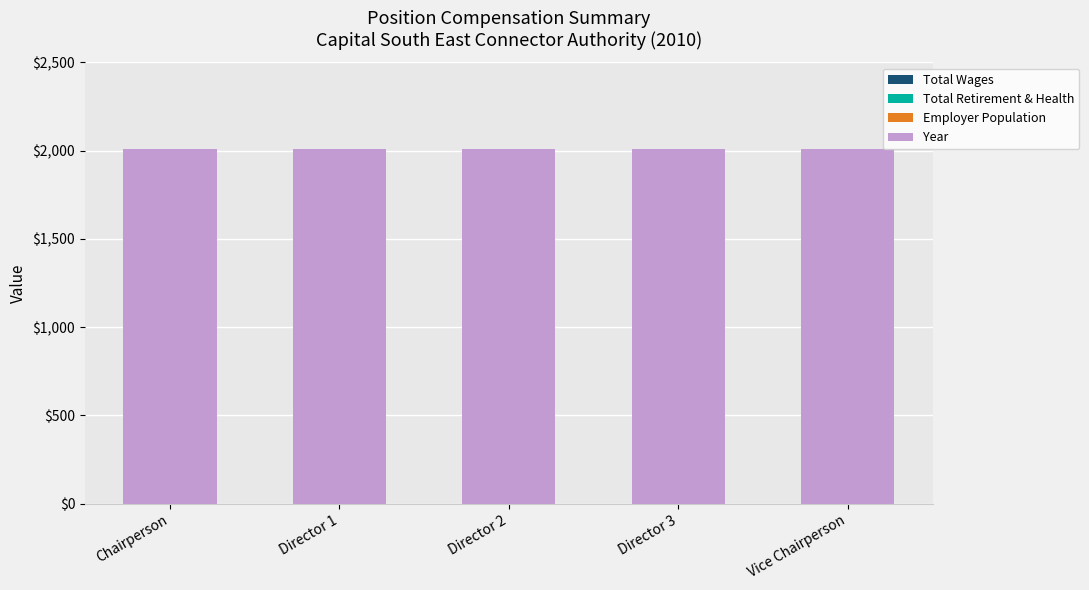

How many bars are there in each group?

4